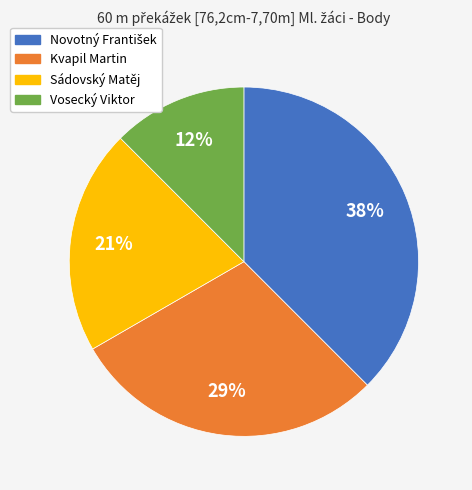

Which category has the smallest portion of the pie?

Vosecký Viktor